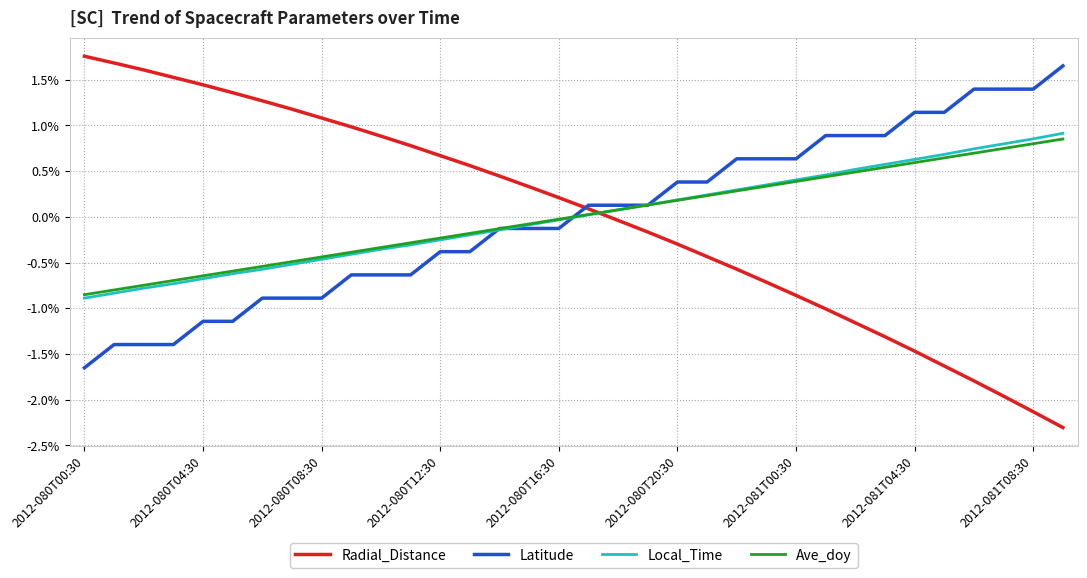

What are all the series names shown in the legend?

Radial_Distance, Latitude, Local_Time, Ave_doy